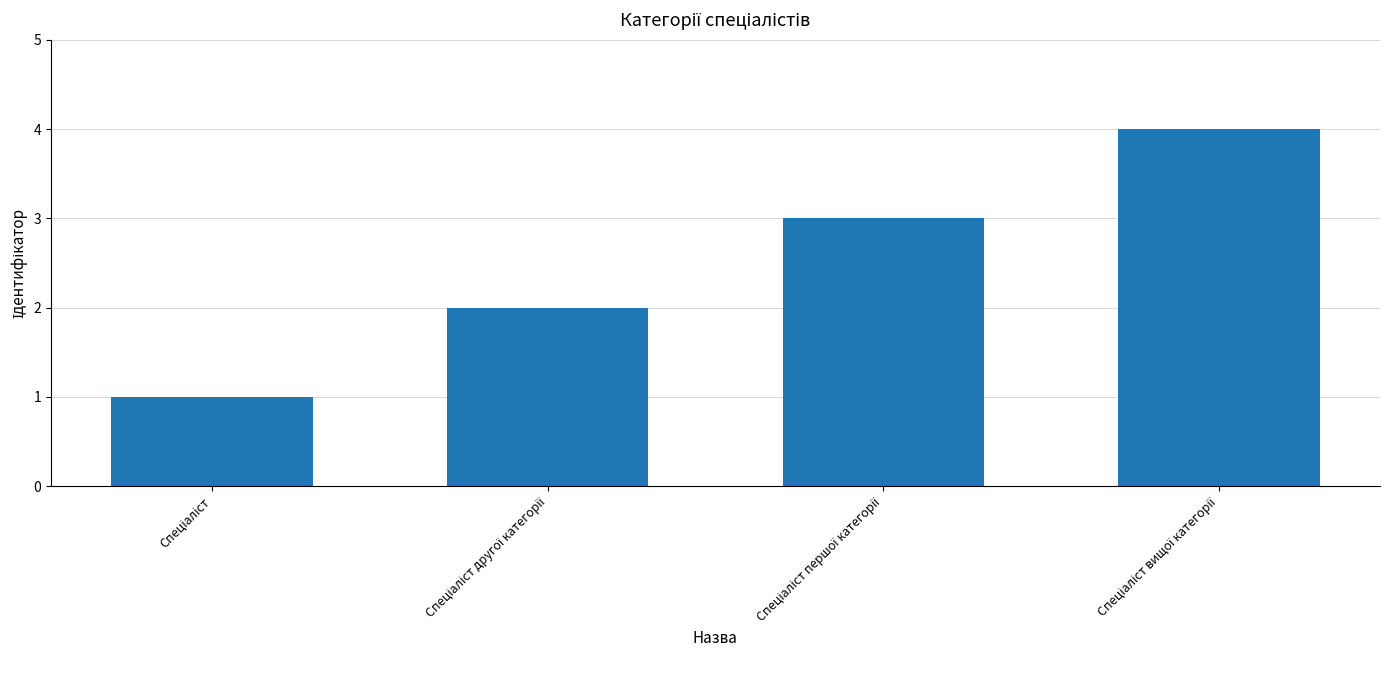

Count the values in the range 2 to 4.

3